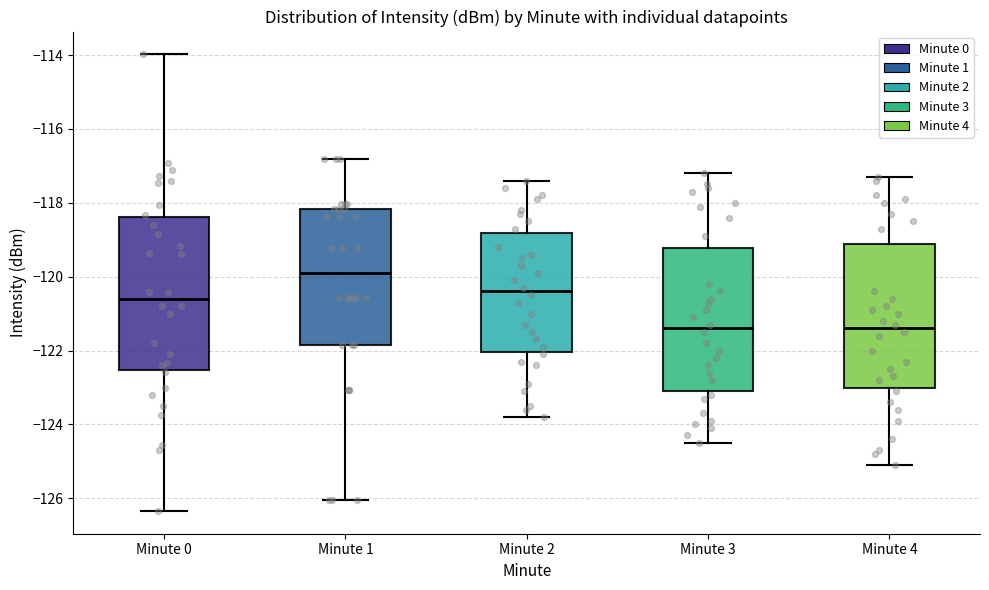

Reading left to right, transcribe this box plot: for each box, give where its median line is, the range the box spans, and where its two whiskers end, as read against the y-axis. The values are not printed on the chart, so give them approximately, as read against the axis.

Minute 0: median -120.6, box -122.6 to -118.4, whiskers -126.4 to -114.0
Minute 1: median -119.8, box -121.8 to -118.2, whiskers -126.0 to -116.8
Minute 2: median -120.4, box -122.0 to -118.8, whiskers -123.8 to -117.4
Minute 3: median -121.4, box -123.0 to -119.2, whiskers -124.4 to -117.2
Minute 4: median -121.4, box -123.0 to -119.2, whiskers -125.0 to -117.2